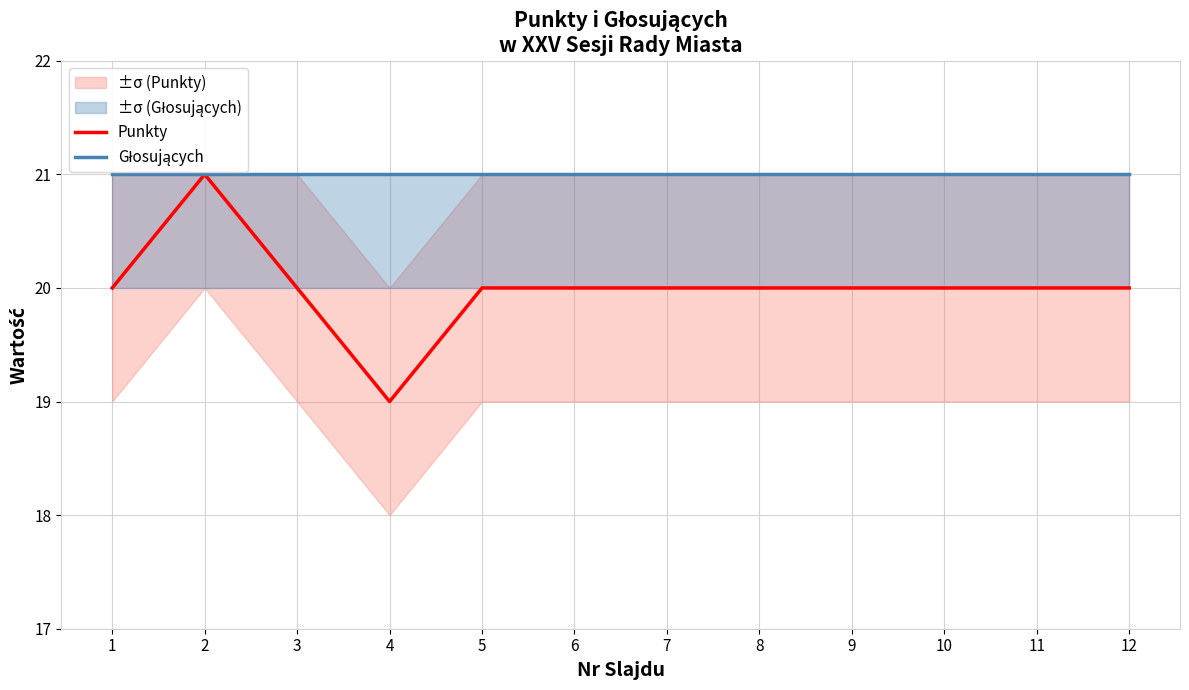

What is the greatest value displayed?

21